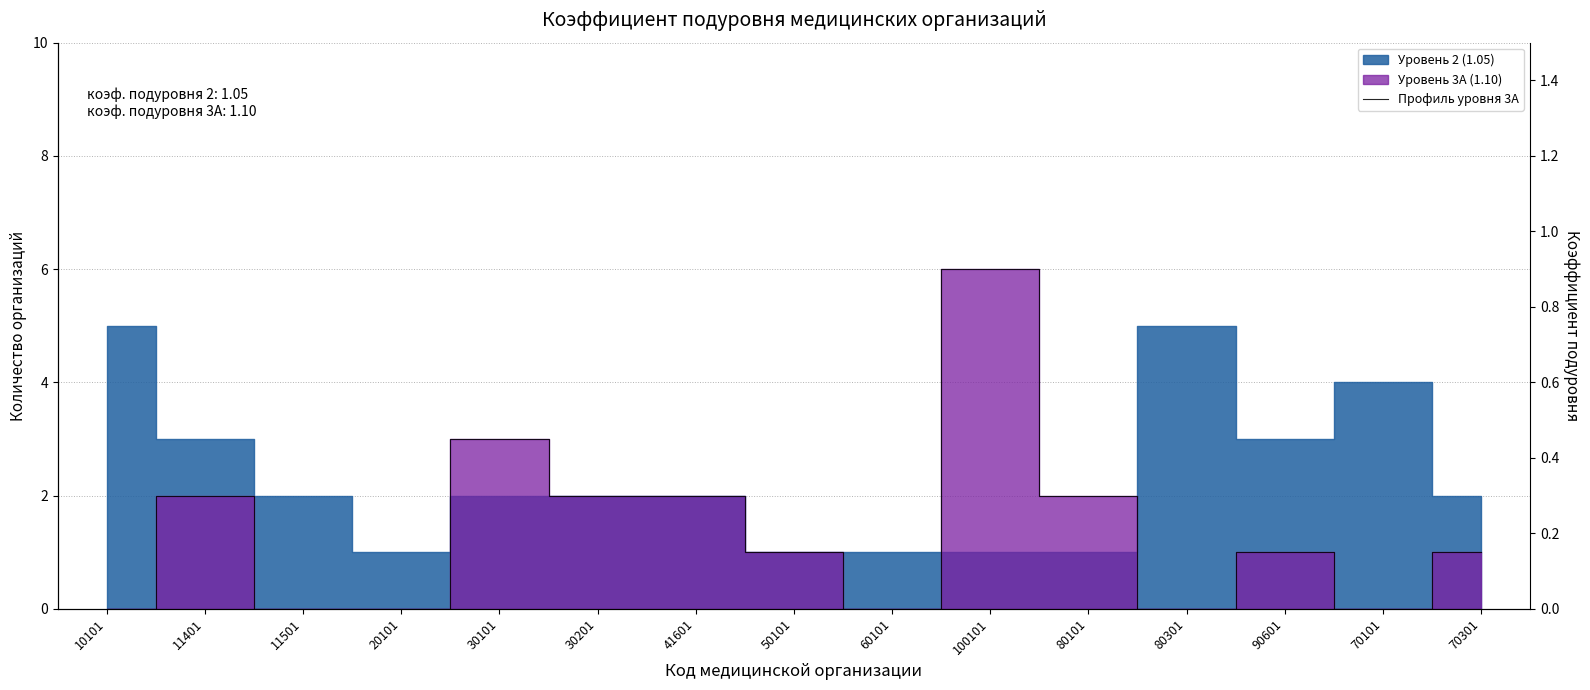

Count the values in the range 0 to 2.

13